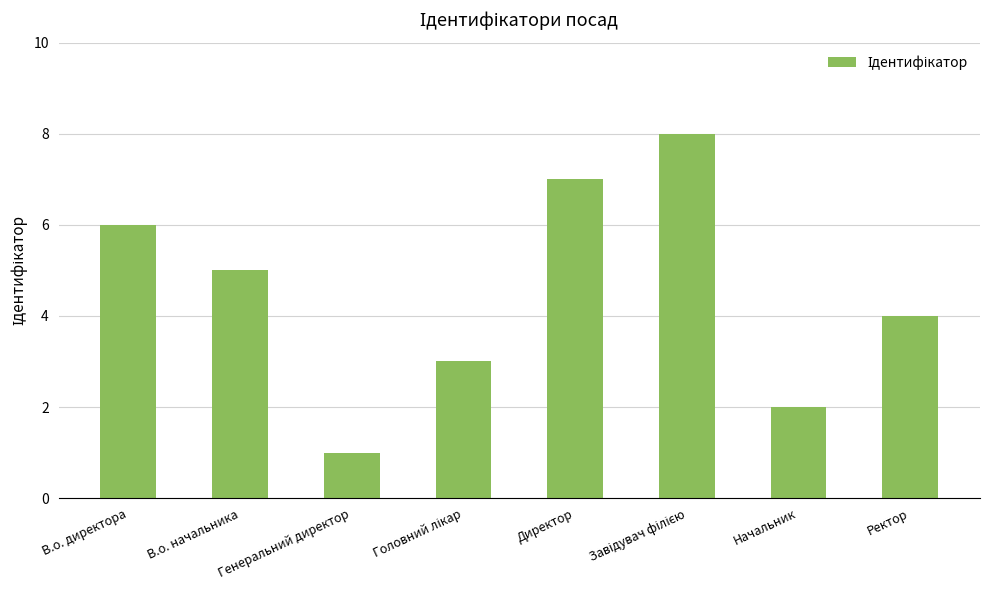

Which category has the lowest value across all series?

Генеральний директор